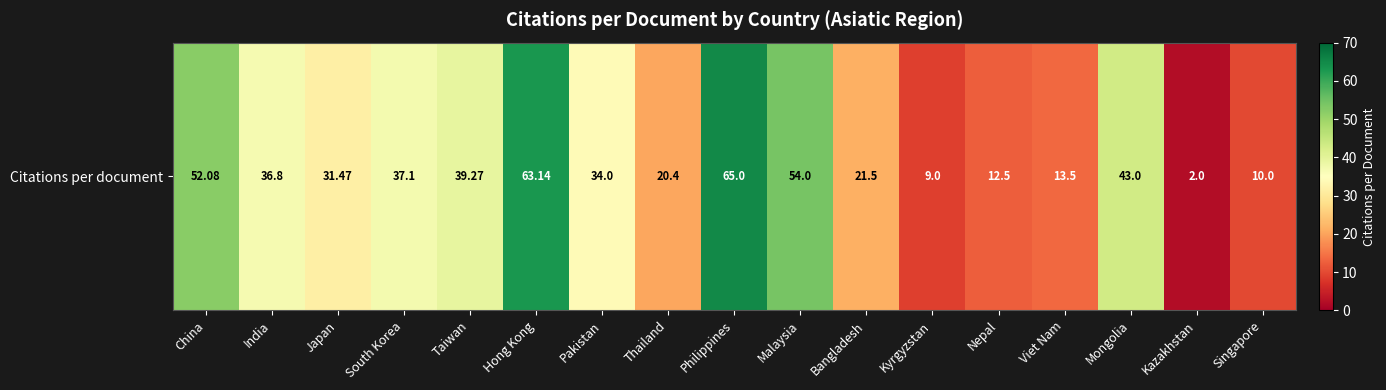

At which label does the data first exceed 34?

China